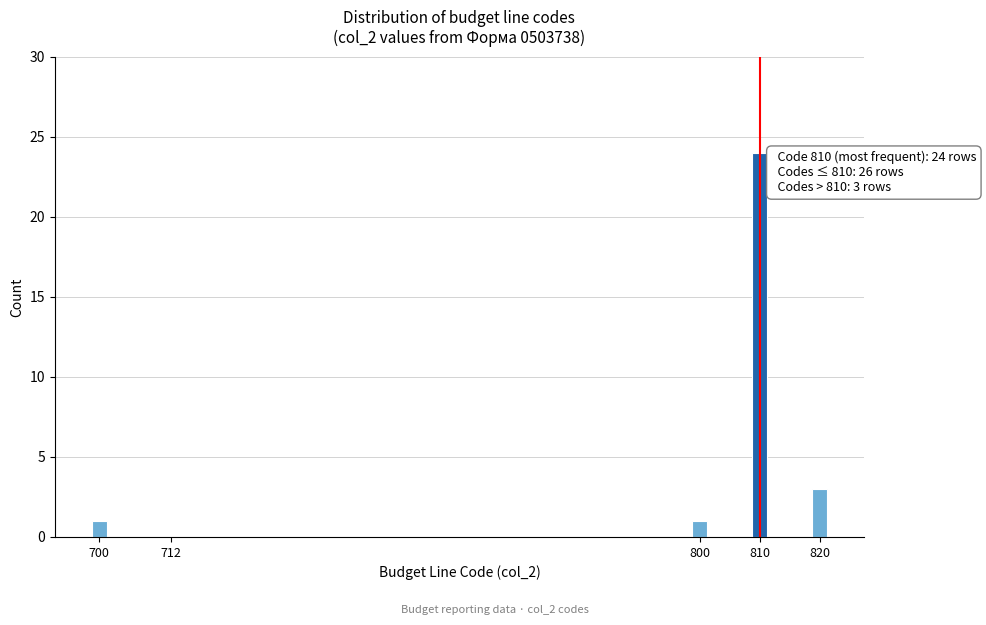

Reading right to left, list all the values displayed in this chart.

820=3	810=24	800=1	712=0	700=1